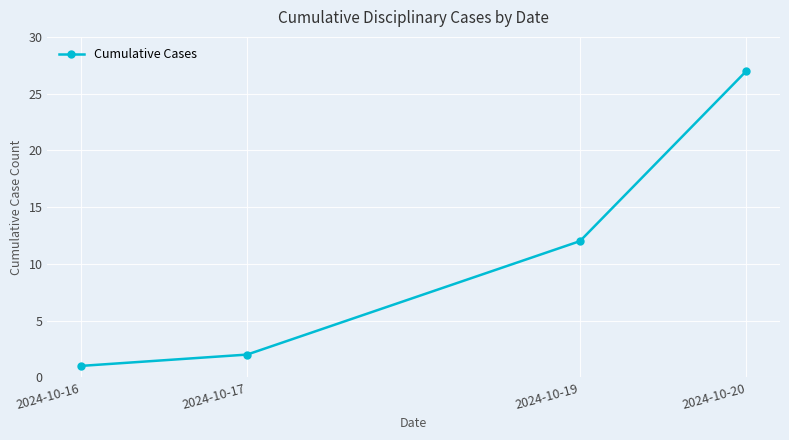

Which category has the lowest value across all series?

2024-10-16